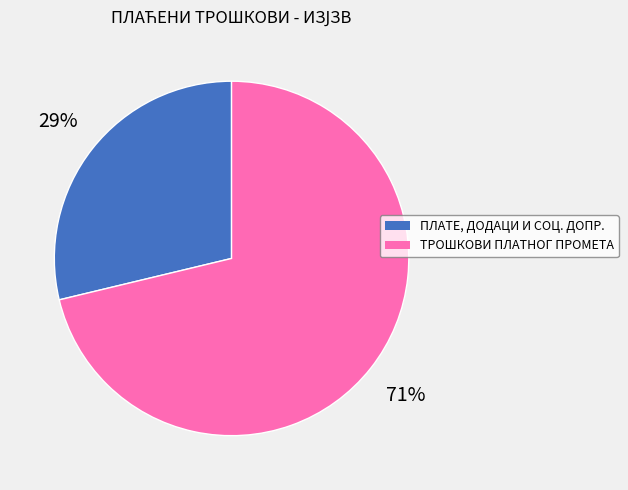

Which slice is the smallest?

ПЛАТЕ, ДОДАЦИ И СОЦ. ДОПР.